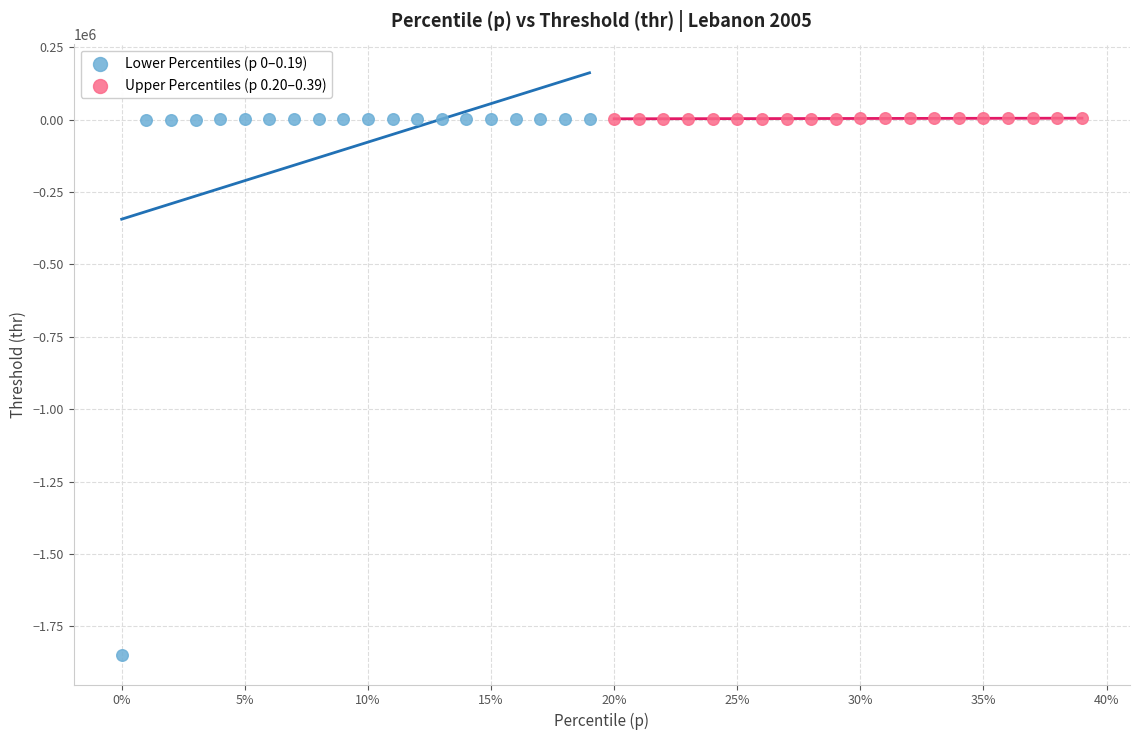

Which series has the largest Y range (max minus min)?

Lower Percentiles (p 0–0.19)